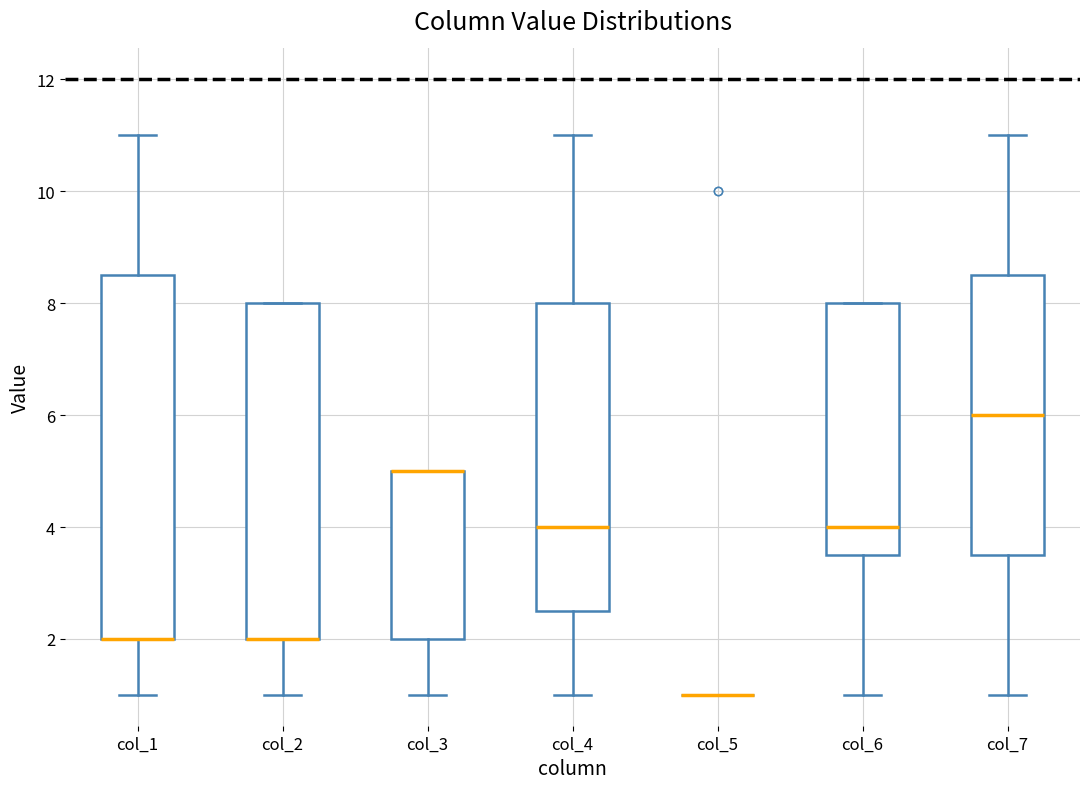

Where is the upper edge of the box for col_7 on the y-axis? The values are not printed on the chart, so give them approximately, as read against the axis.

8.6